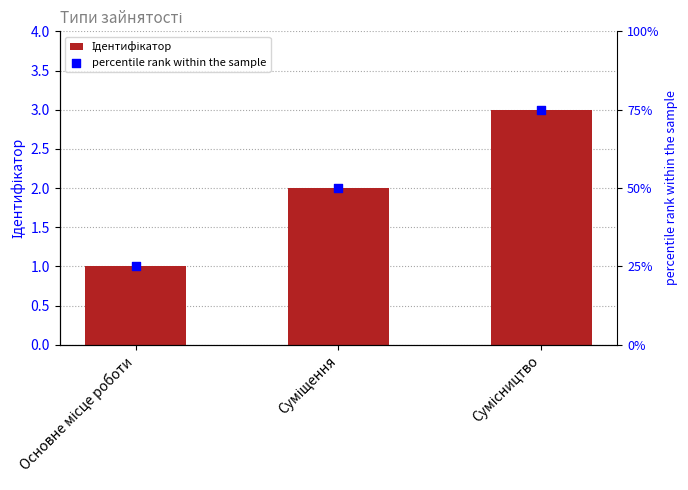

Is the value of percentile rank within the sample at Суміщення greater than the value of Ідентифікатор at Сумісництво?

Yes